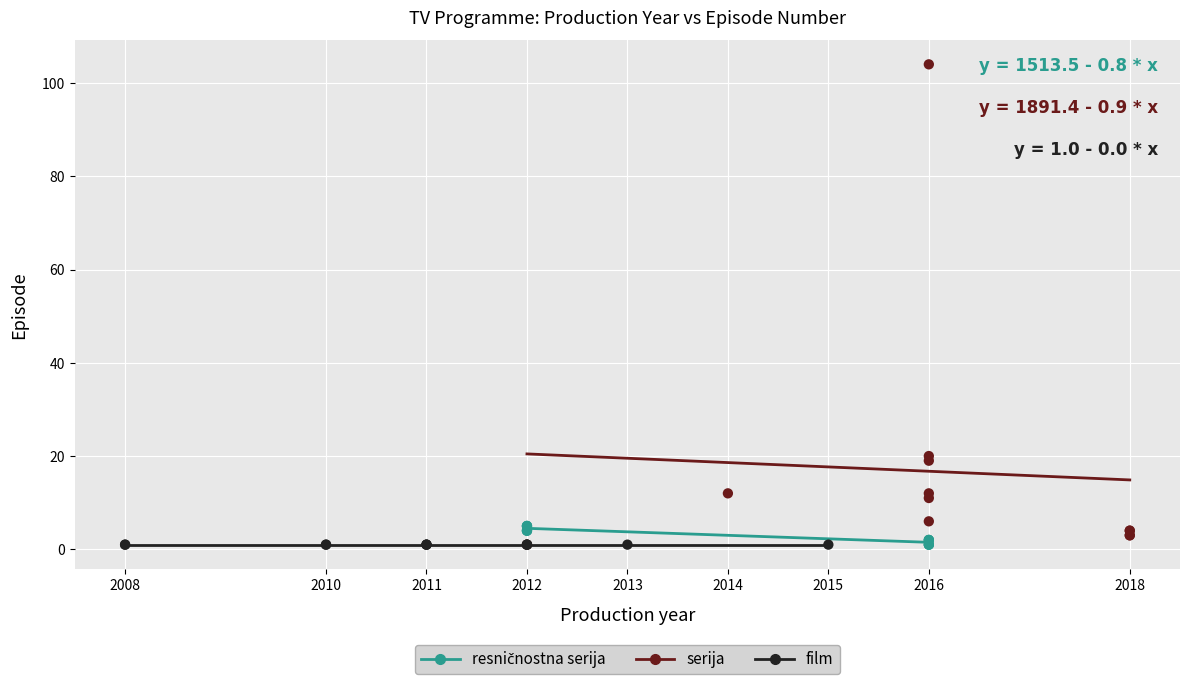

Which series contains the highest Y value?

serija